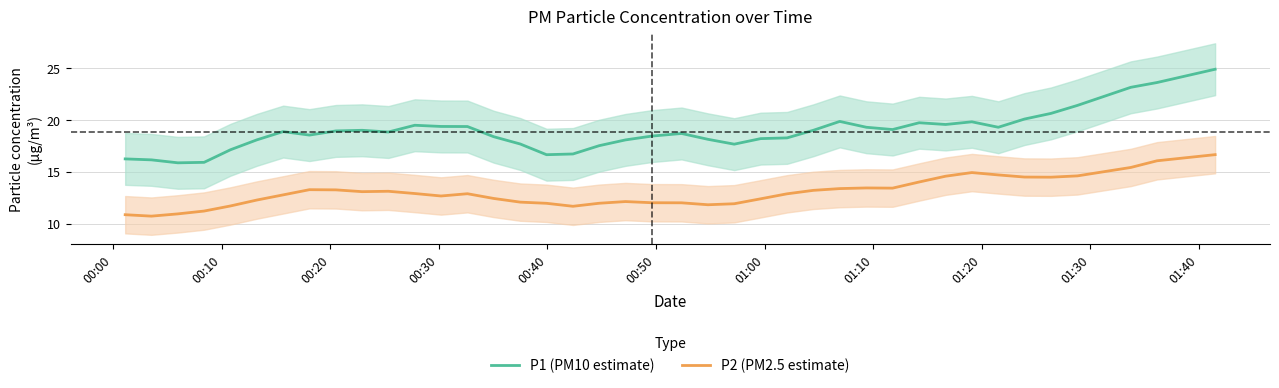

True or false: P1 (PM10 estimate) and P2 (PM2.5 estimate) cross at least once.

False